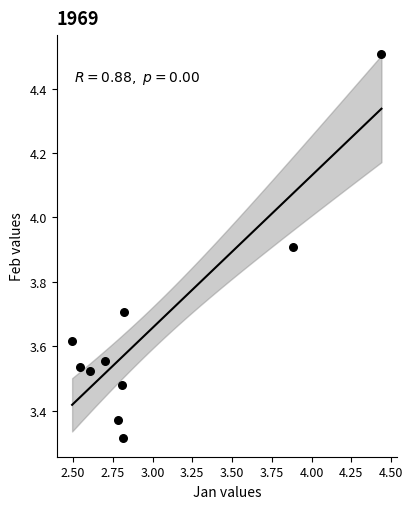

What is the range of X values (max minus min)?

1.9